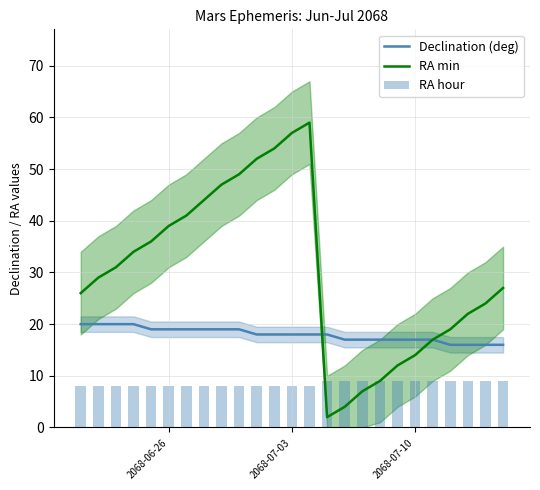

Which series has the largest range (max minus min)?

RA min